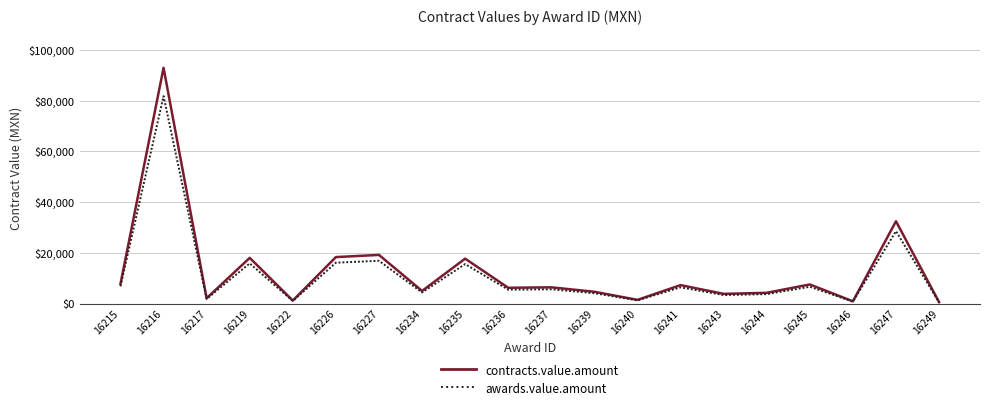

Where is the first local minimum for contracts.value.amount?

16217